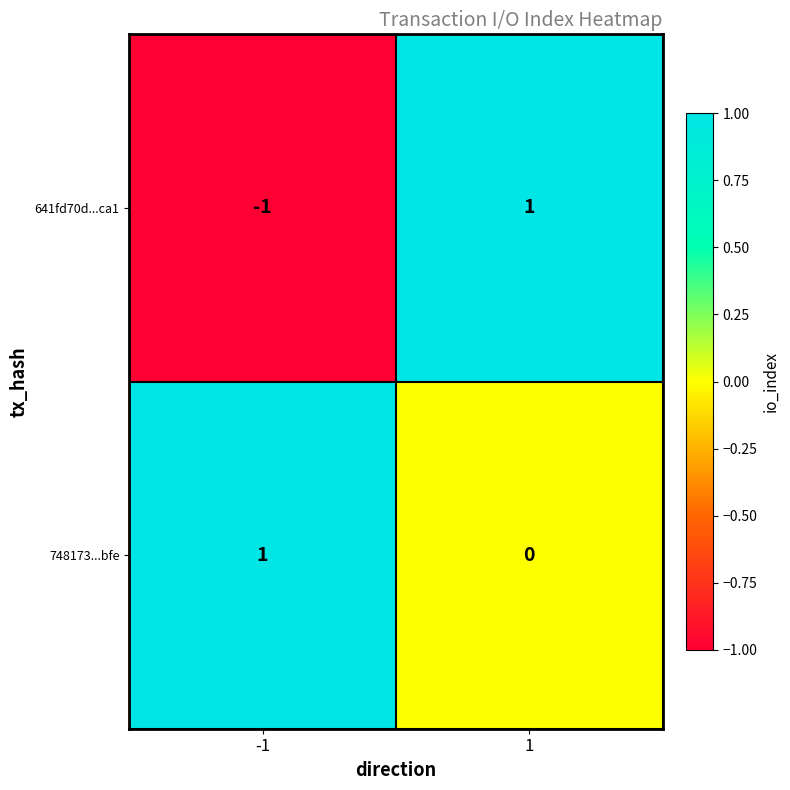

The value of 641fd70d...ca1 at -1 is -1. True or false?

True